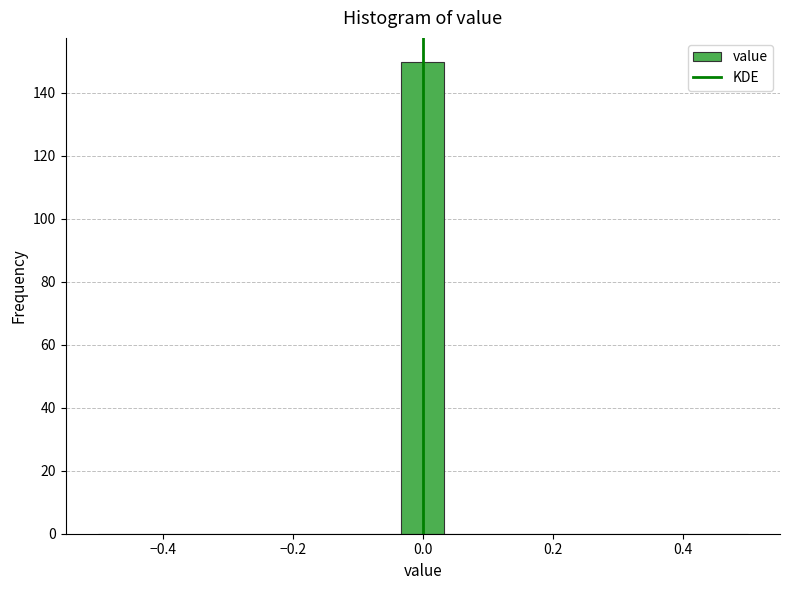

Around what value on the x-axis is the tallest bar? Give the approximate position of its centre, as read against the axis.

0.00